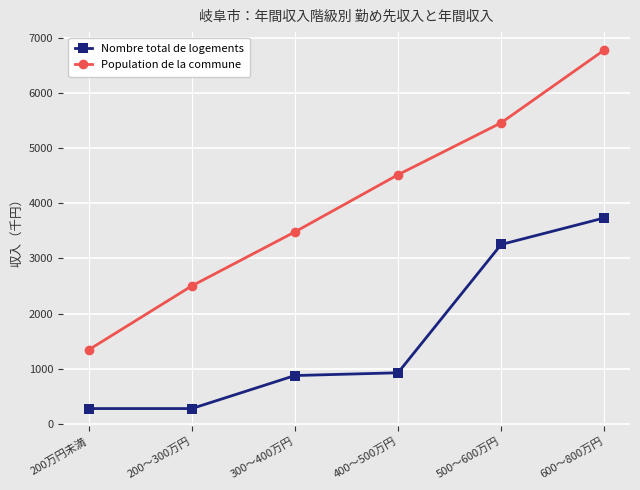

What is the minimum value shown in the chart?

282